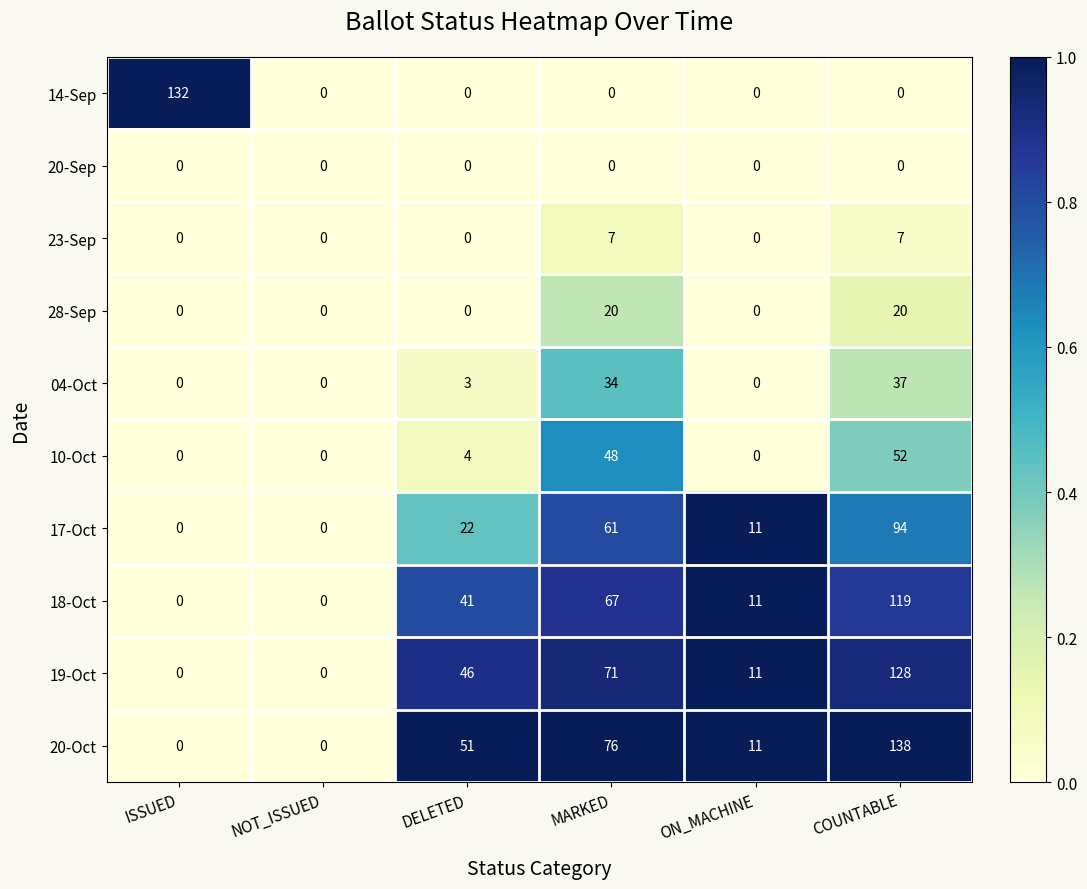

Which series has the largest range (max minus min)?

20-Oct